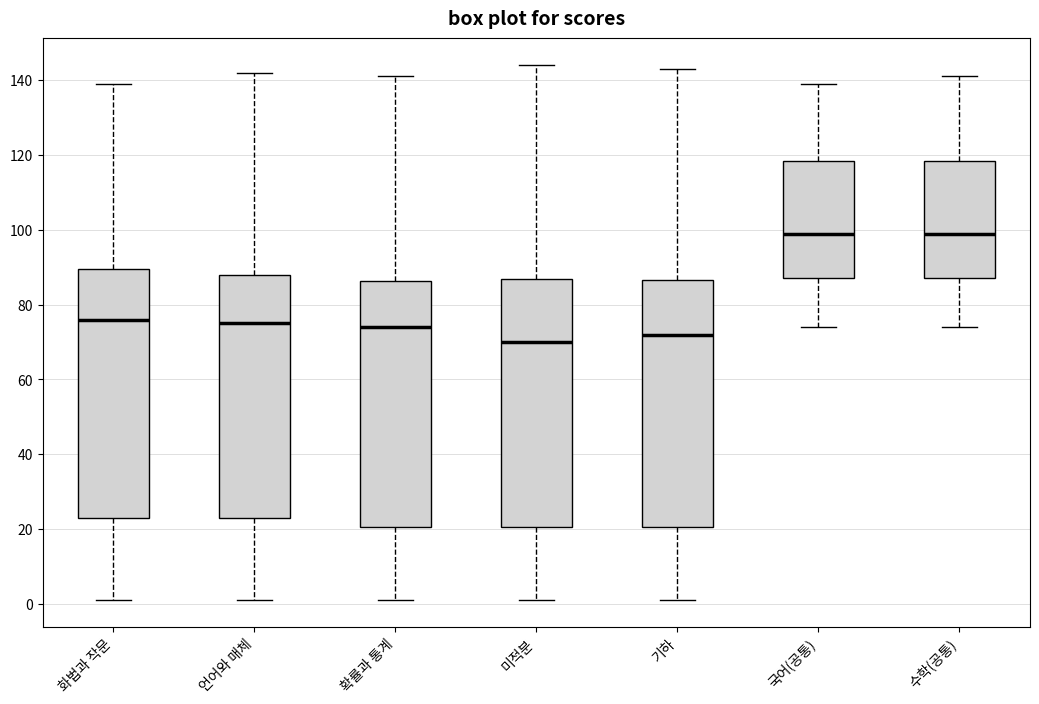

Which box has the lowest median line?

미적분